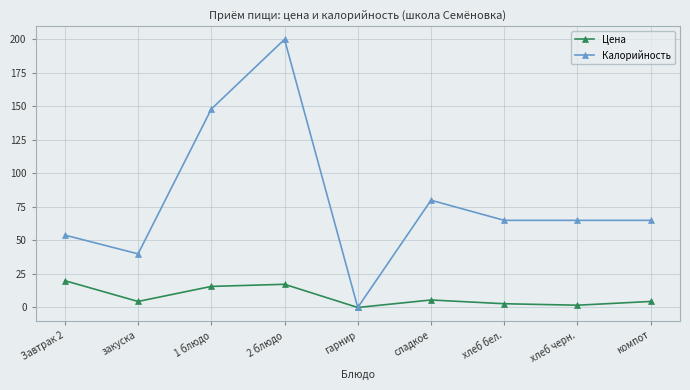

How many series are shown in this chart?

2